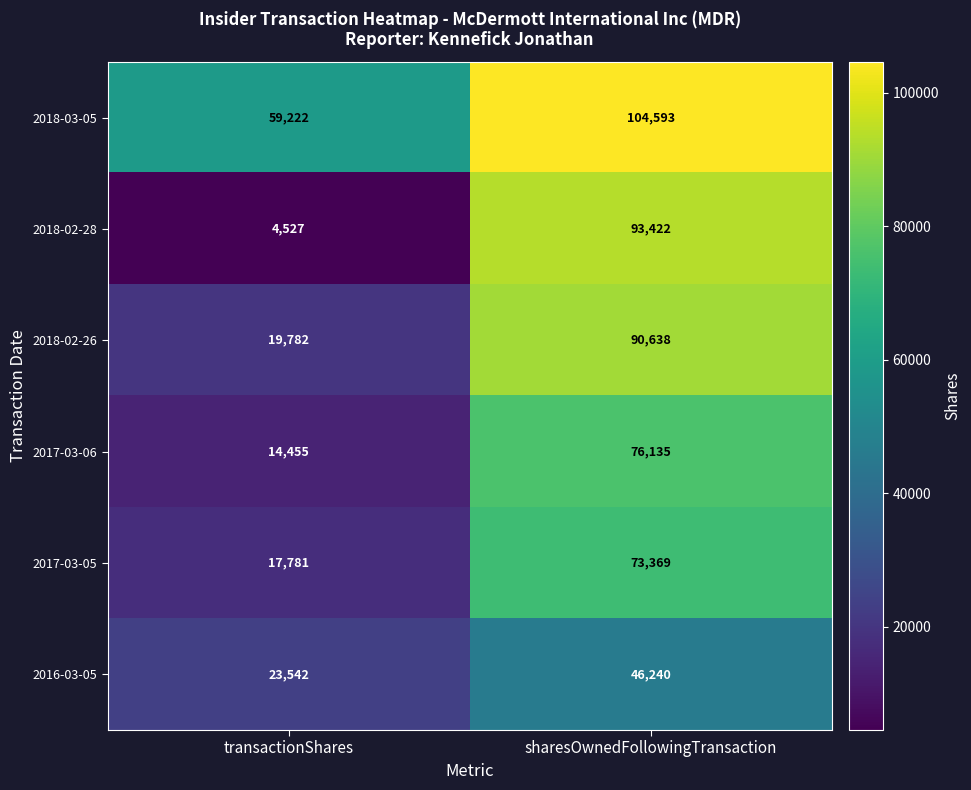

Rank the series at transactionShares from highest to lowest value.

2018-03-05, 2016-03-05, 2018-02-26, 2017-03-05, 2017-03-06, 2018-02-28